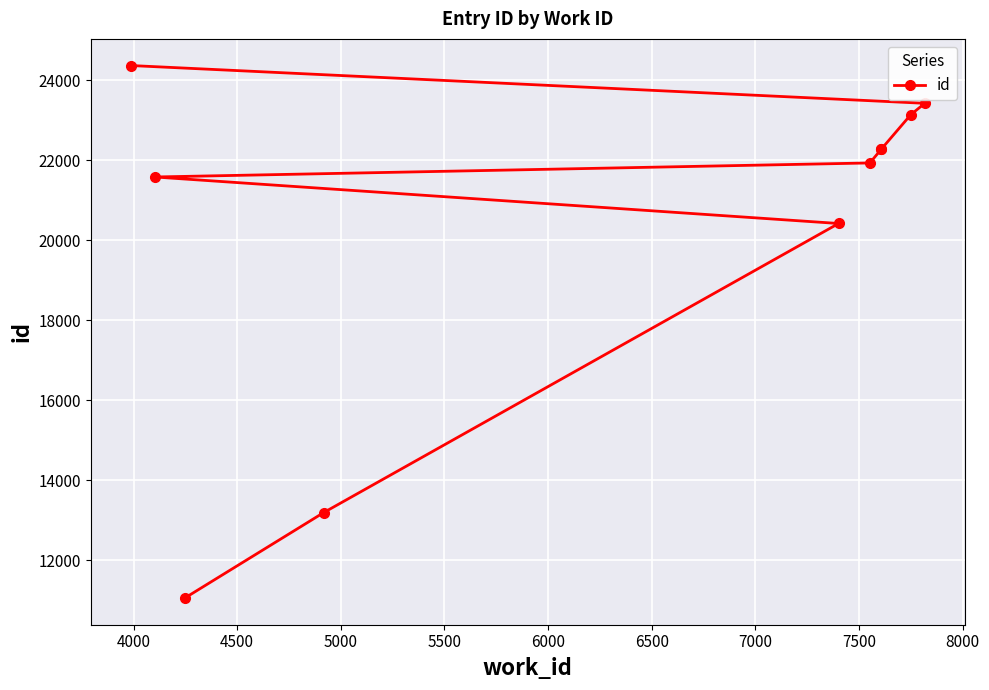

What is the sum of the values at 8000 and 5500?

46306